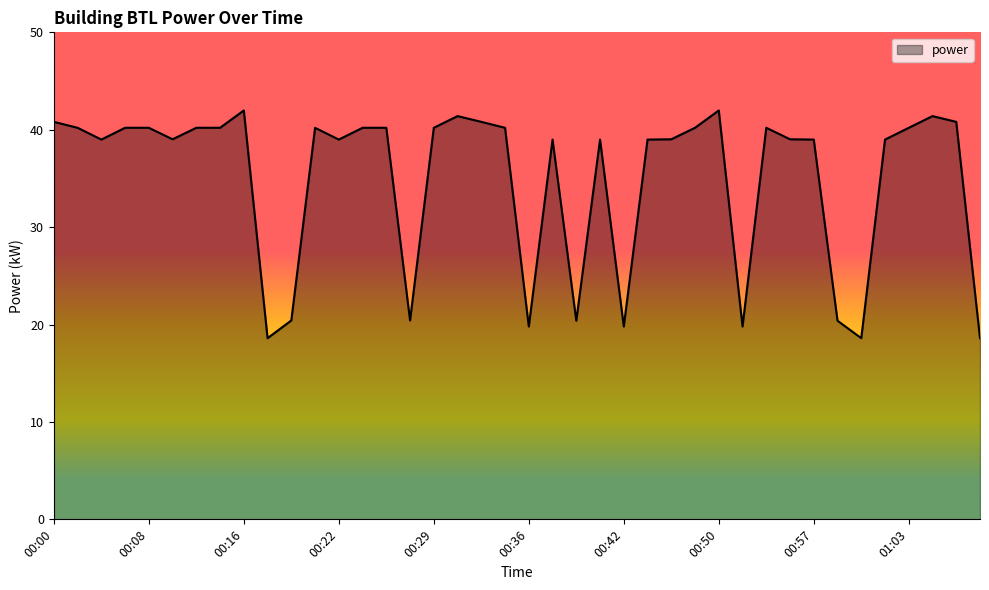

What is the maximum value shown in the chart?

42.0